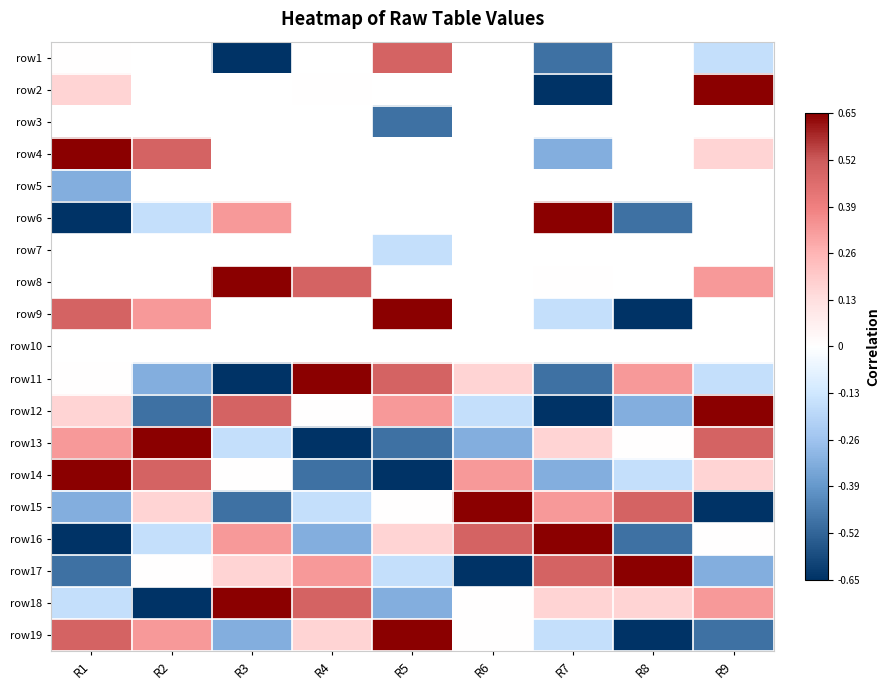

How many negative values does the row15 series have?

4